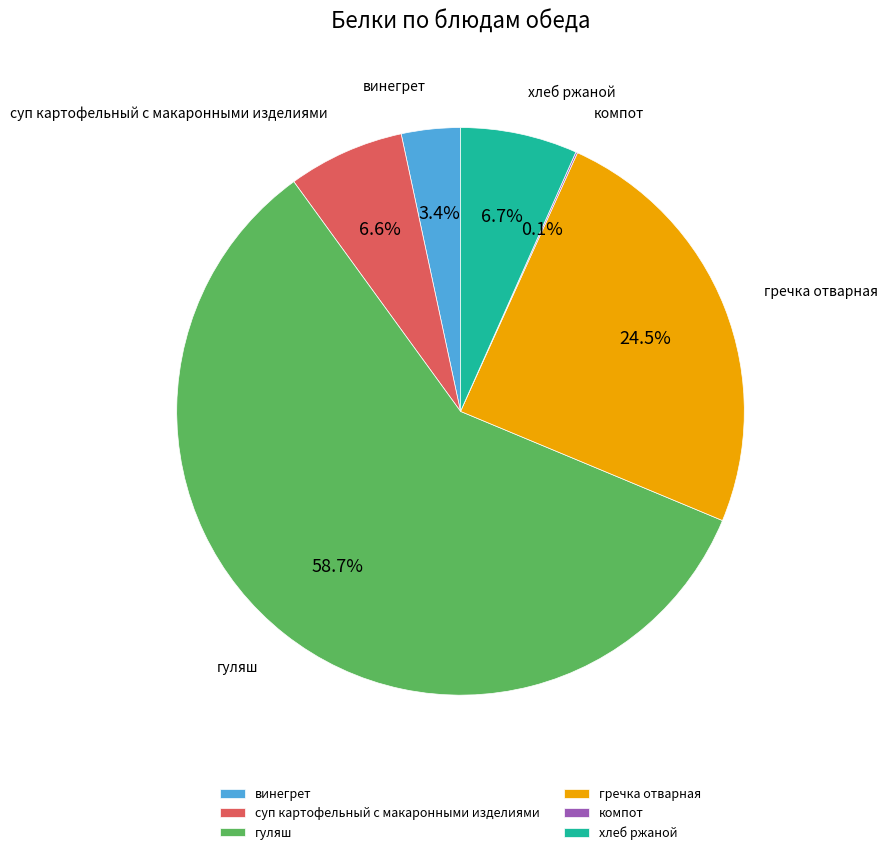

How much of the chart is everything except винегрет?

96.6%